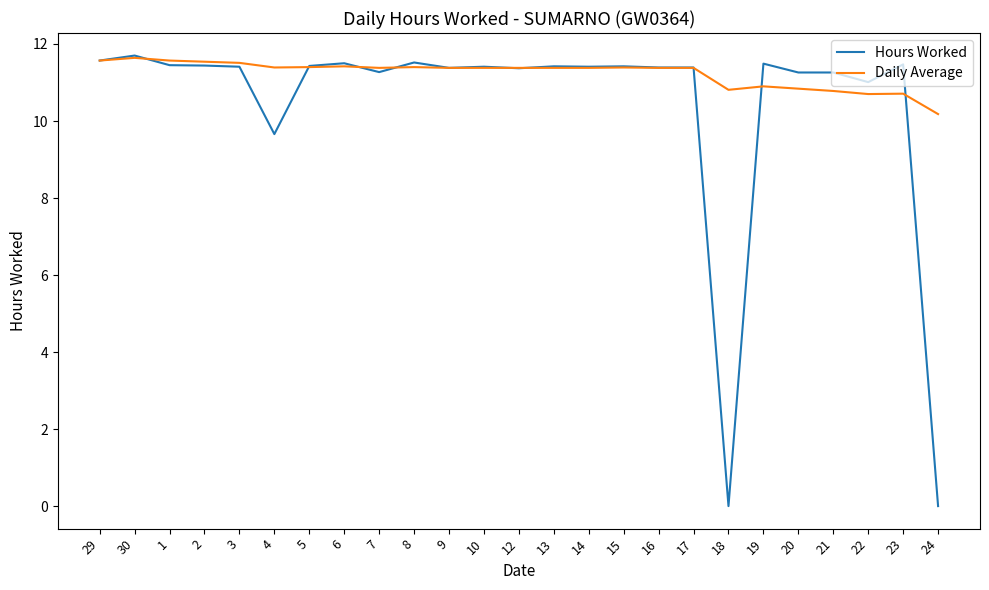

What value does the Daily Average series have at 20?

10.8